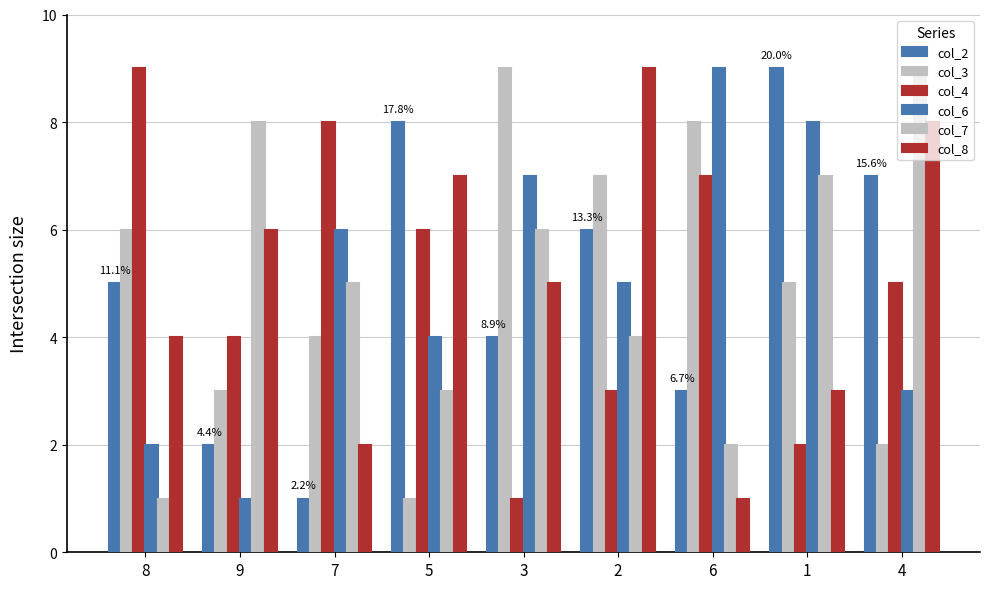

Between 3 and 6, which series saw the biggest shift?

col_4